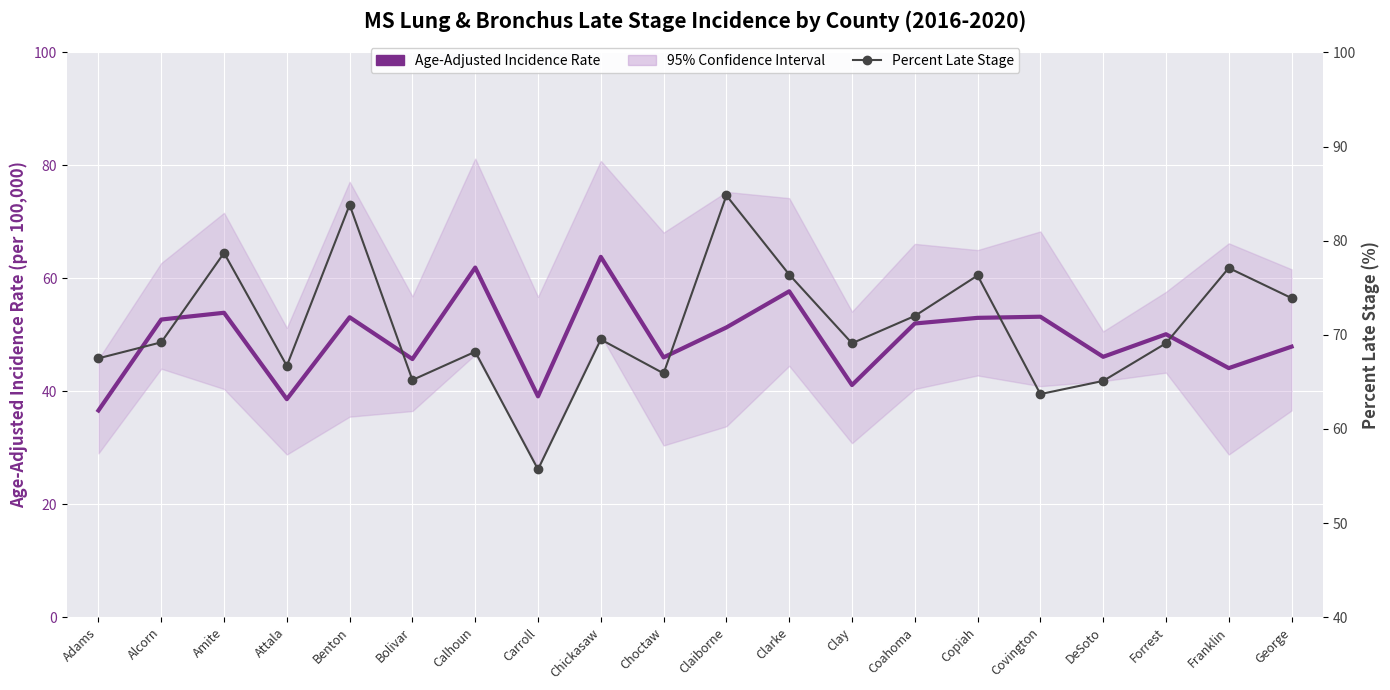

True or false: Percent Late Stage and Age-Adjusted Incidence Rate intersect in this chart.

False